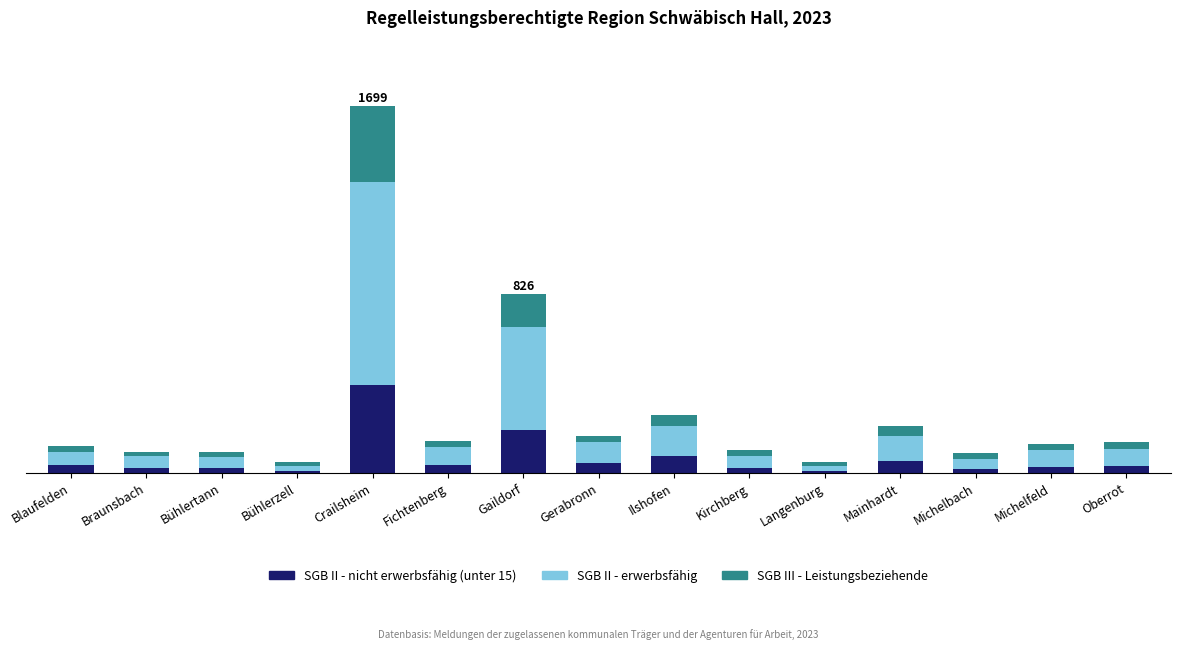

Are the bars grouped side by side (vs. stacked)?

No